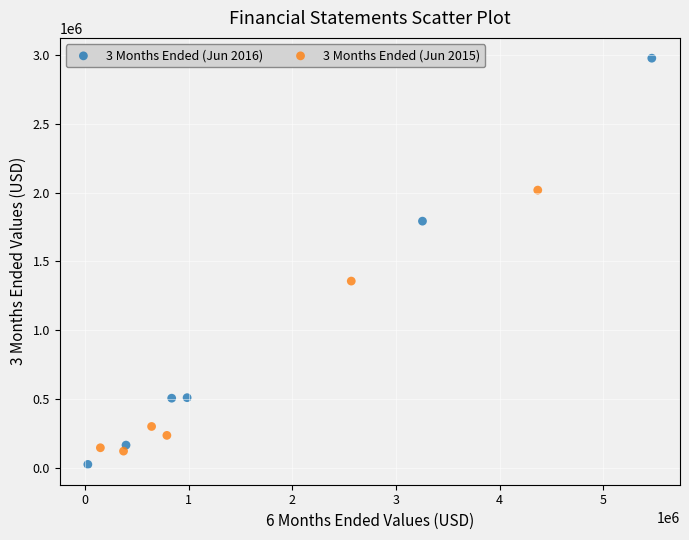

What are all the series names shown in the legend?

3 Months Ended (Jun 2016), 3 Months Ended (Jun 2015)